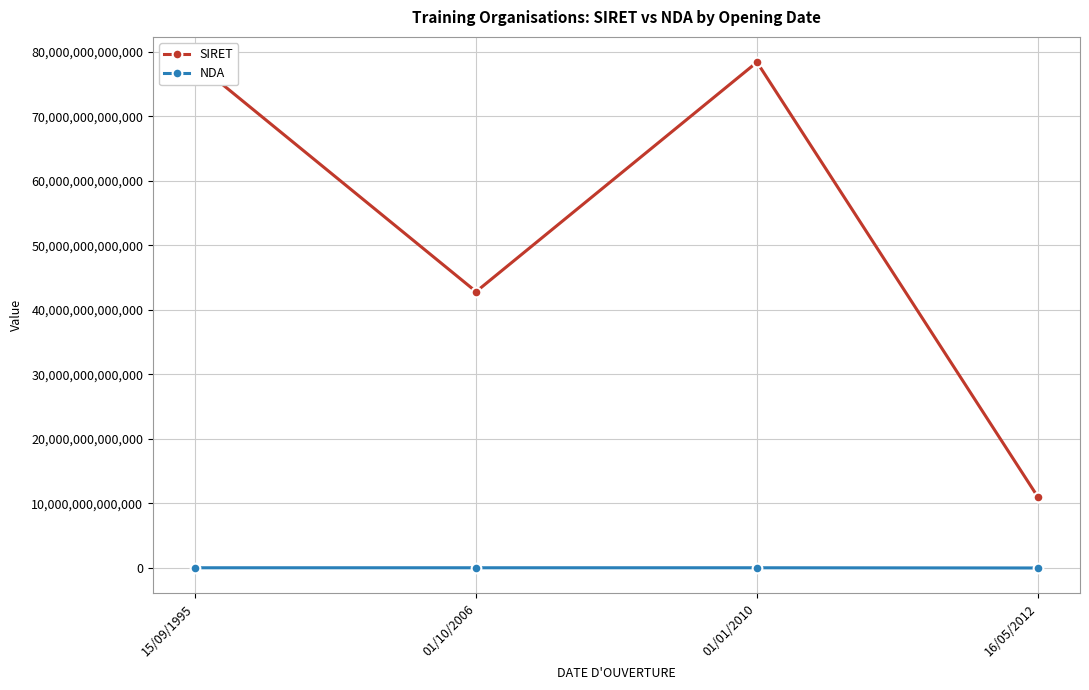

At 15/09/1995, list the series in order from largest to smallest.

SIRET, NDA